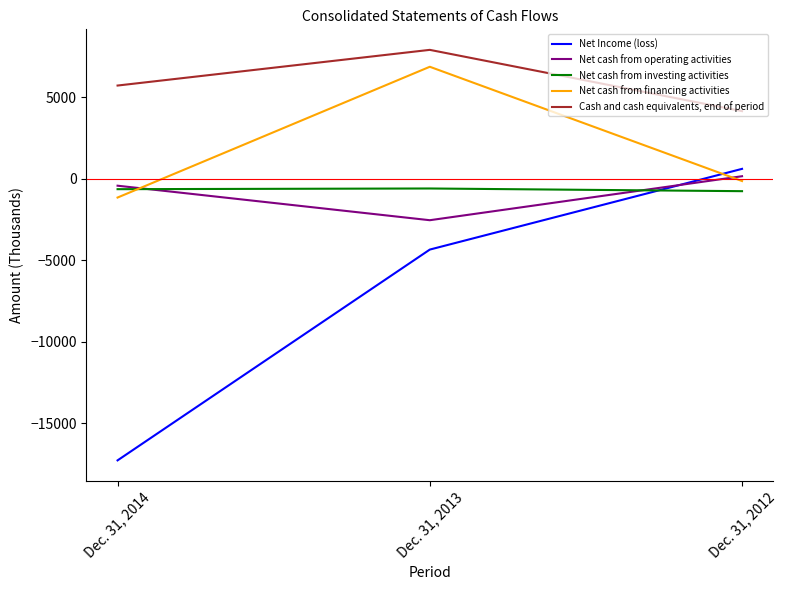

How many values in the Net cash from financing activities series are below -130?

1